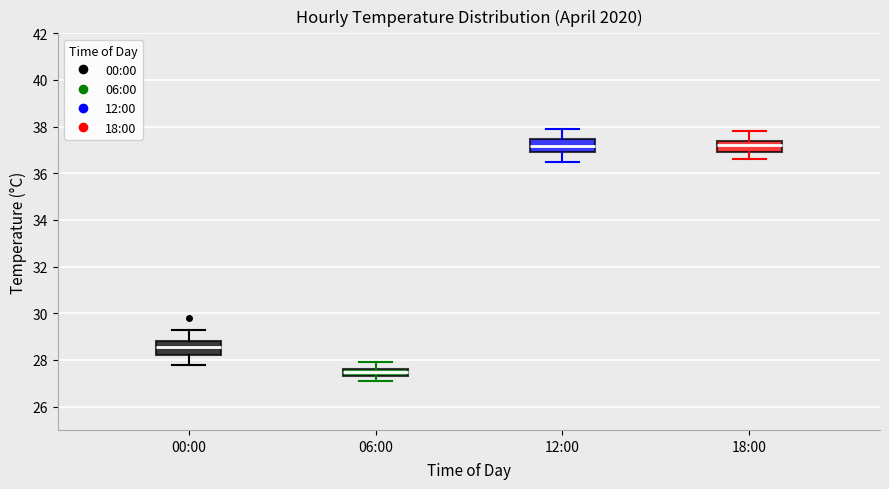

Where is the lower edge of the box for 12:00 on the y-axis? The values are not printed on the chart, so give them approximately, as read against the axis.

37.0